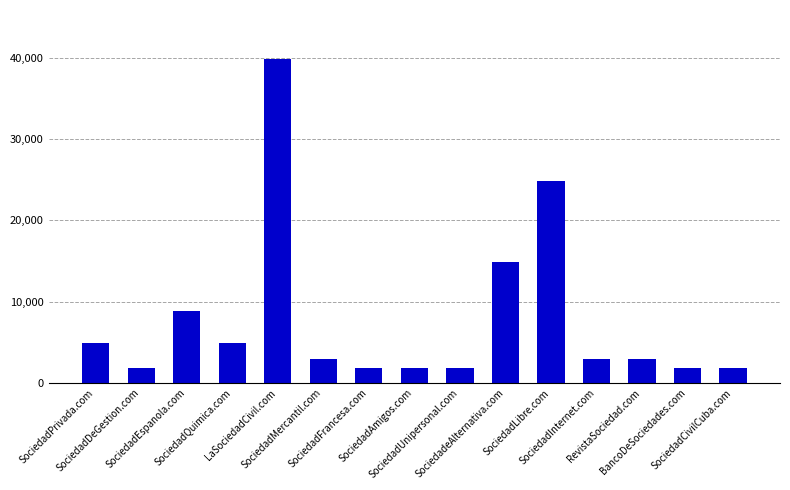

Which has a higher value, SociedadEspanola.com or LaSociedadCivil.com?

LaSociedadCivil.com